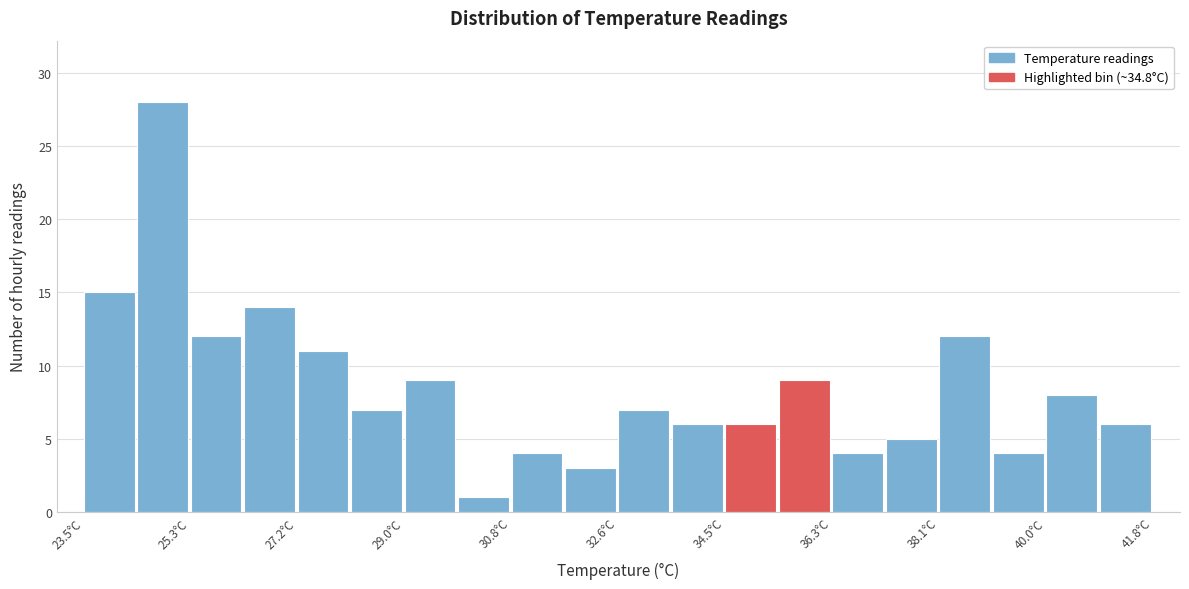

Reading left to right, transcribe this chart: for each bar, give the range it covers on the x-axis and its height. Neither the bar edges nor the heights are printed on the chart, so give them approximately, as read against the axes.

23.6 to 24.4: 15
24.4 to 25.4: 28
25.4 to 26.2: 12
26.2 to 27.2: 14
27.2 to 28.0: 11
28.0 to 29.0: 7
29.0 to 30.0: 9
30.0 to 30.8: 1
30.8 to 31.8: 4
31.8 to 32.6: 3
32.6 to 33.6: 7
33.6 to 34.4: 6
34.4 to 35.4: 6
35.4 to 36.4: 9
36.4 to 37.2: 4
37.2 to 38.2: 5
38.2 to 39.0: 12
39.0 to 40.0: 4
40.0 to 40.8: 8
40.8 to 41.8: 6